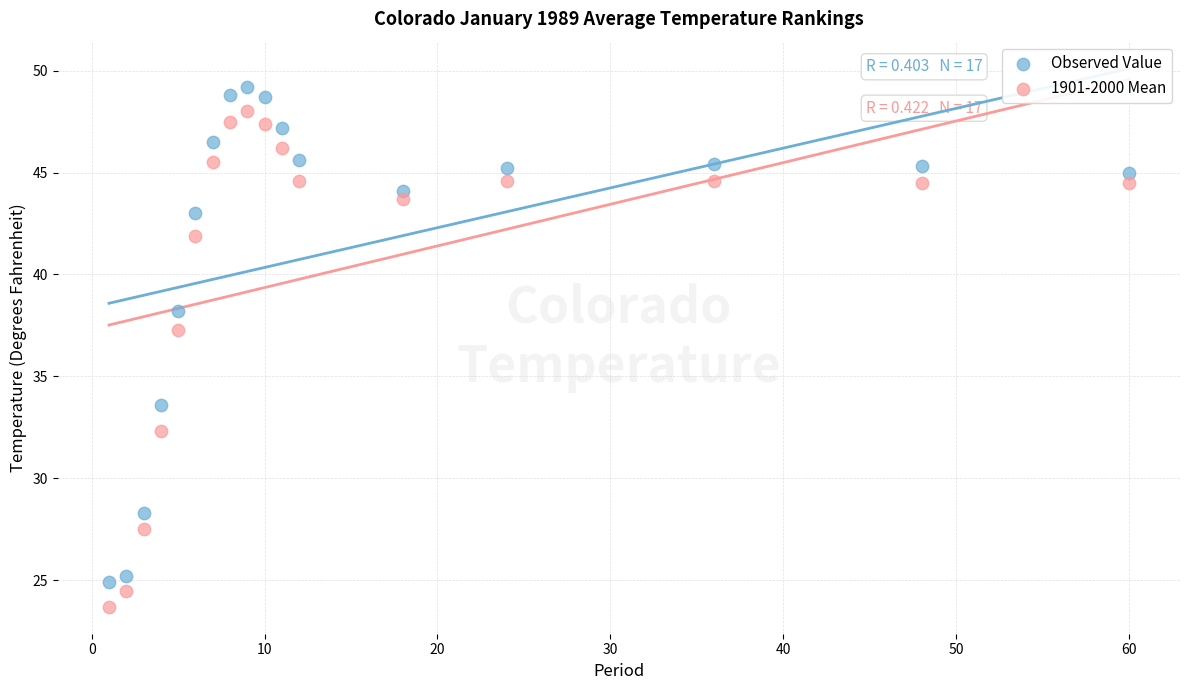

What are all the series names shown in the legend?

Observed Value, 1901-2000 Mean